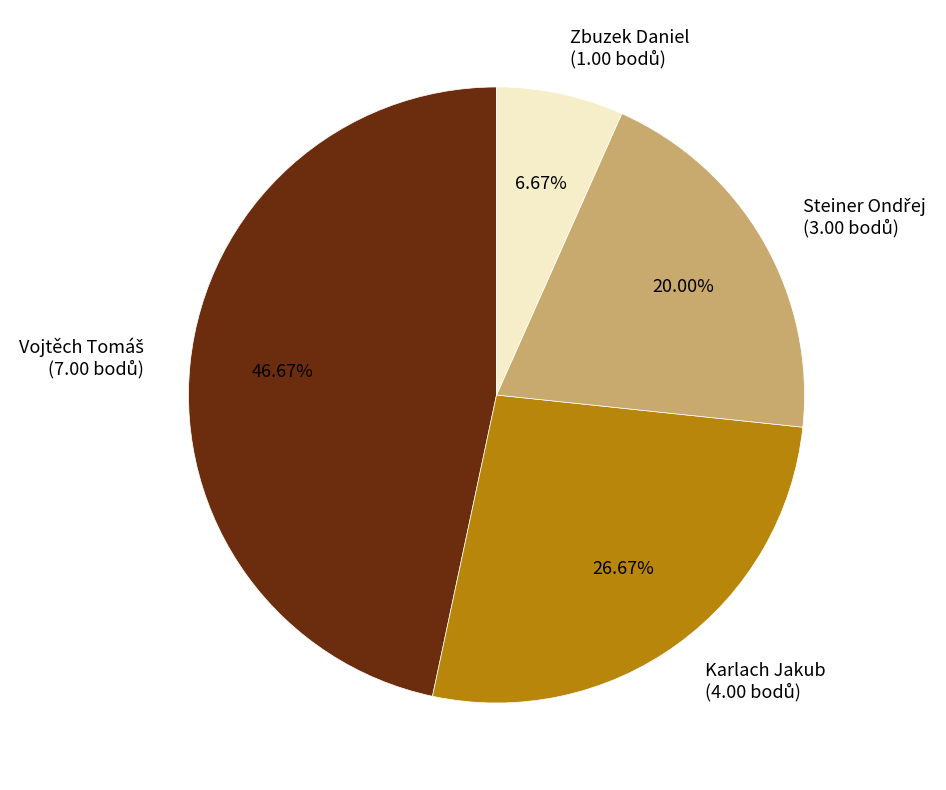

Is there a majority slice in this chart?

No